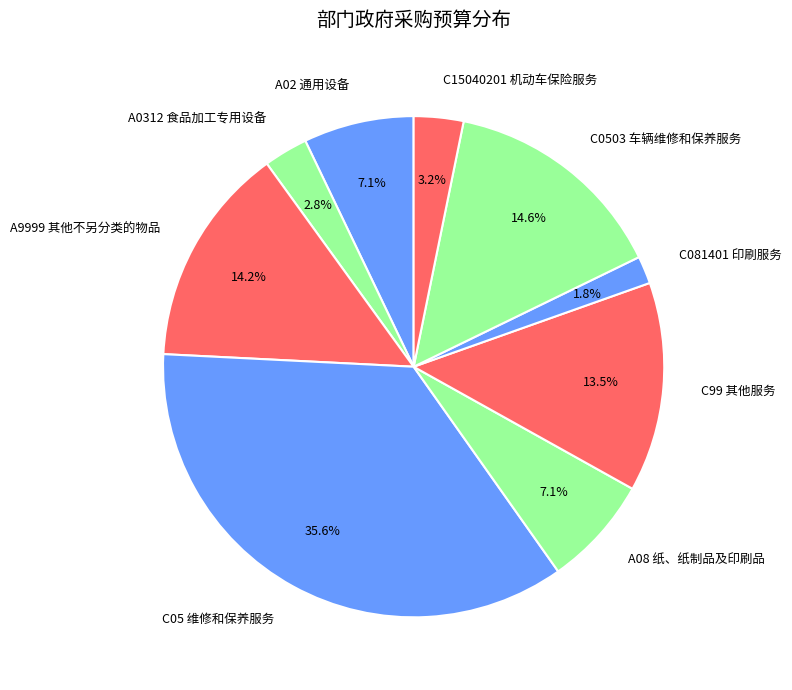

Does C15040201 机动车保险服务 represent more than half of the total?

No